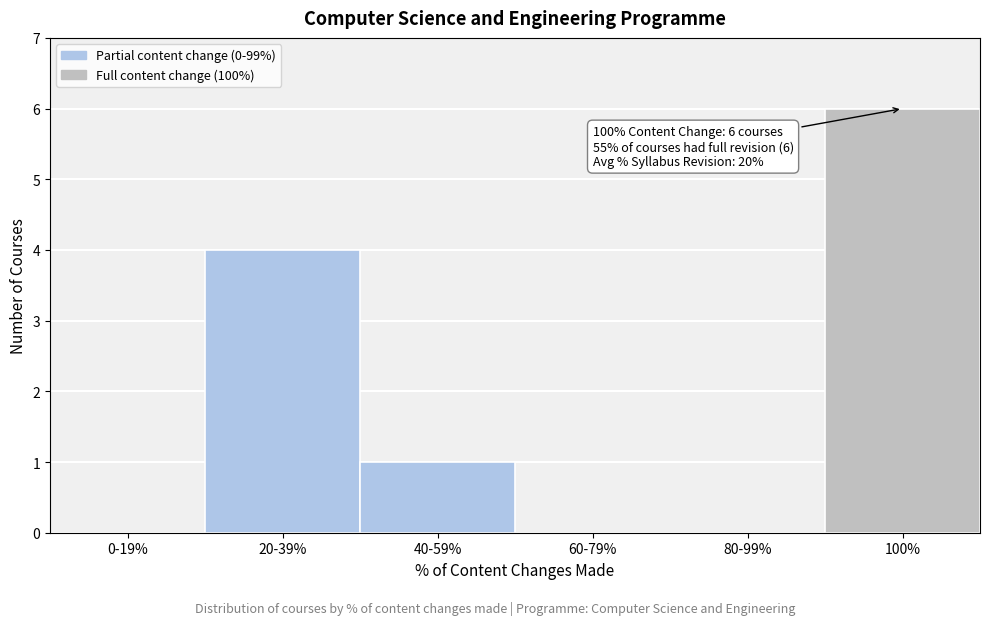

What is the sum of the values at 100% and 60-79%?

6